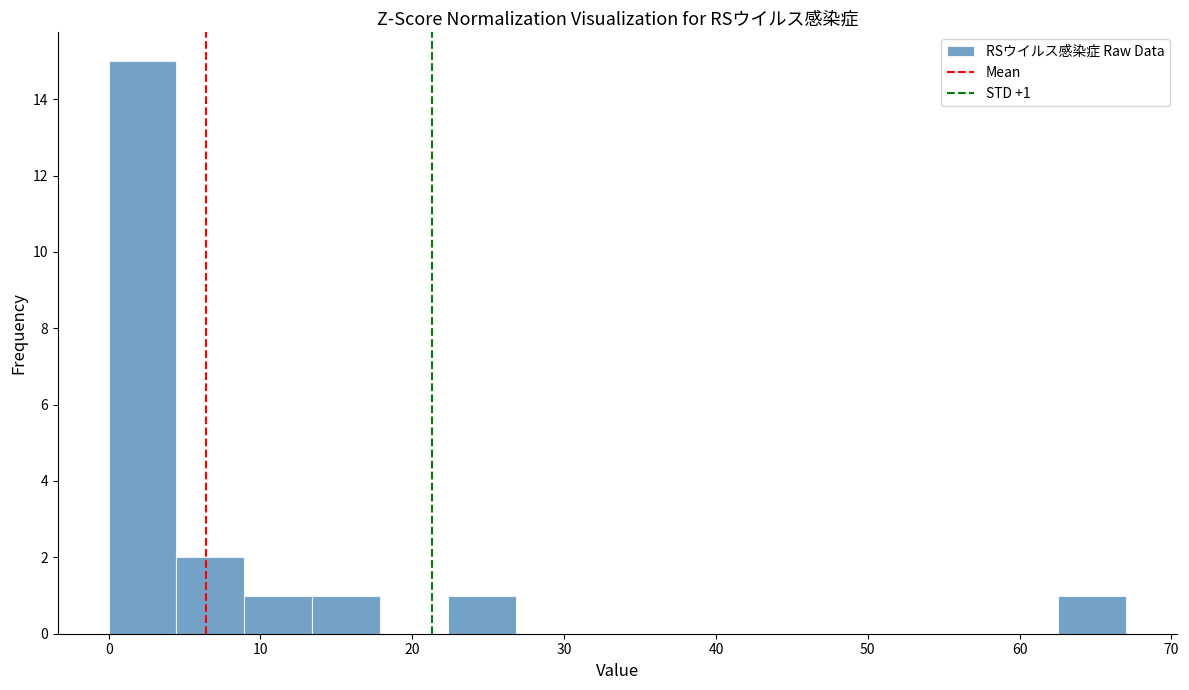

Which range on the x-axis has the tallest bar?

0 to 4